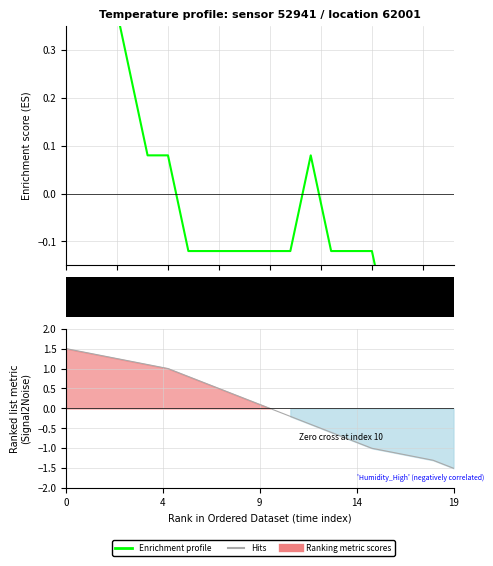

What is the maximum value shown in the chart?

0.7